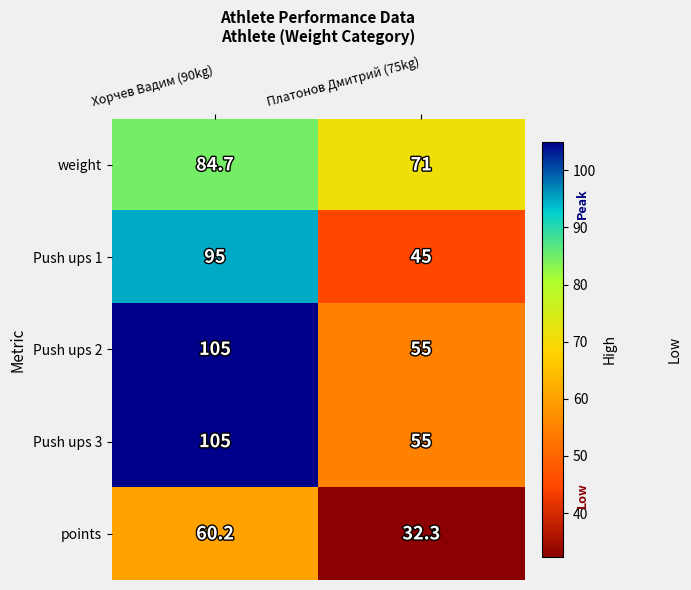

Which category has the lowest value in the weight series?

Платонов Дмитрий (75kg)